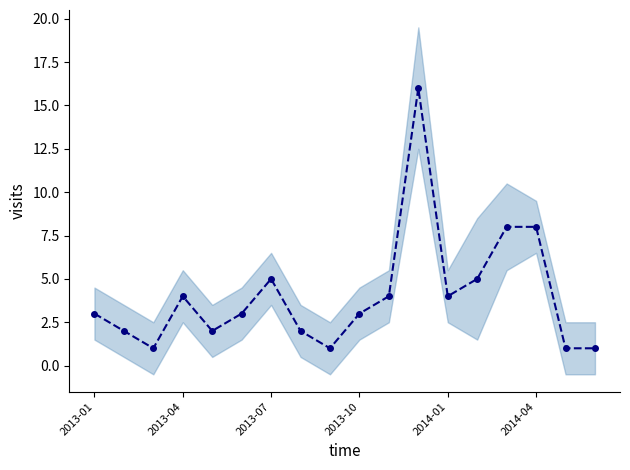

Does the chart display data point markers on the line(s)?

Yes